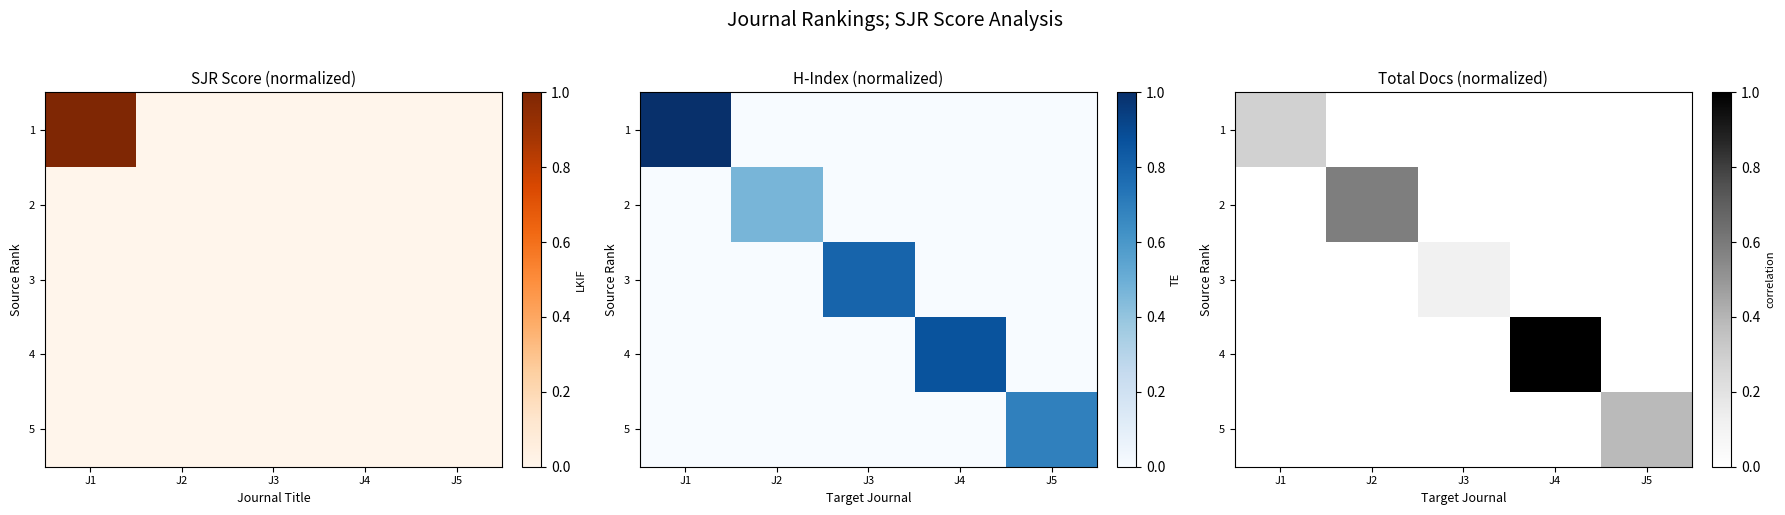

At which label is 5 closest to 0?

J1